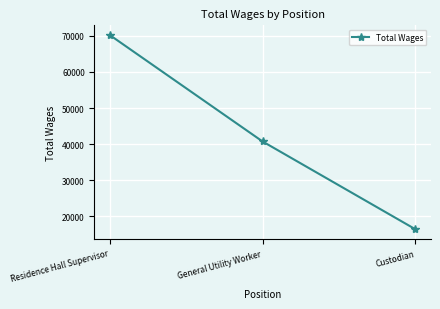

What is the minimum value shown in the chart?

16463